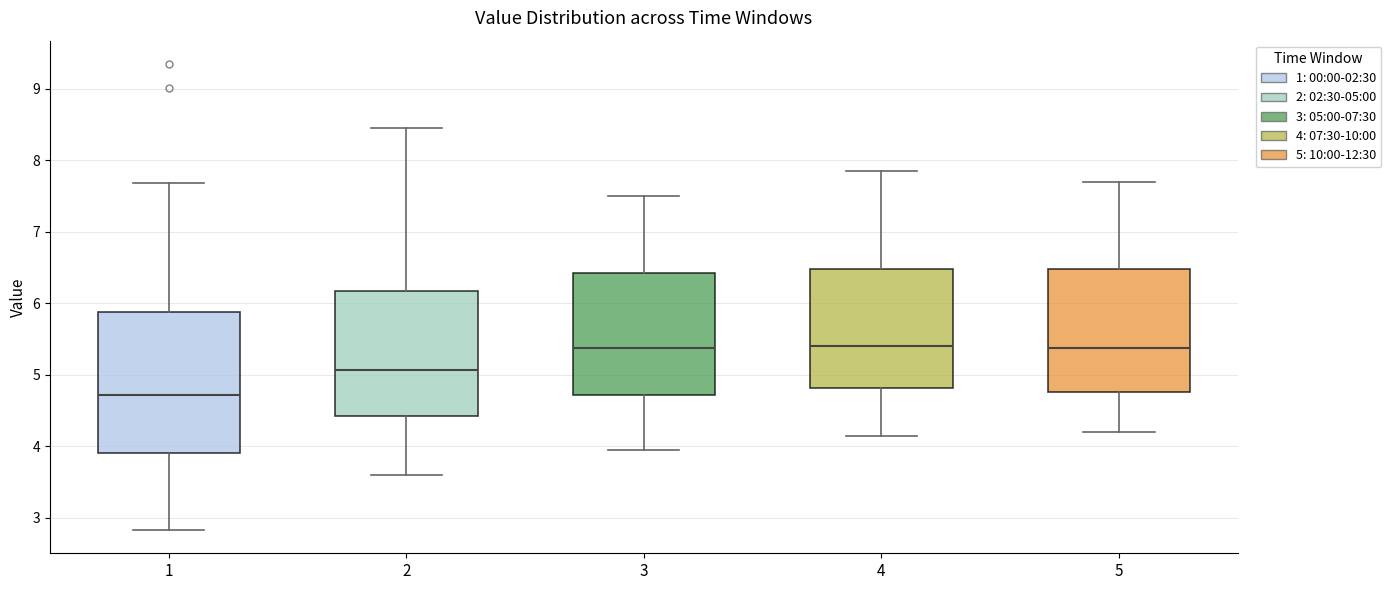

Which box has the lowest median line?

1